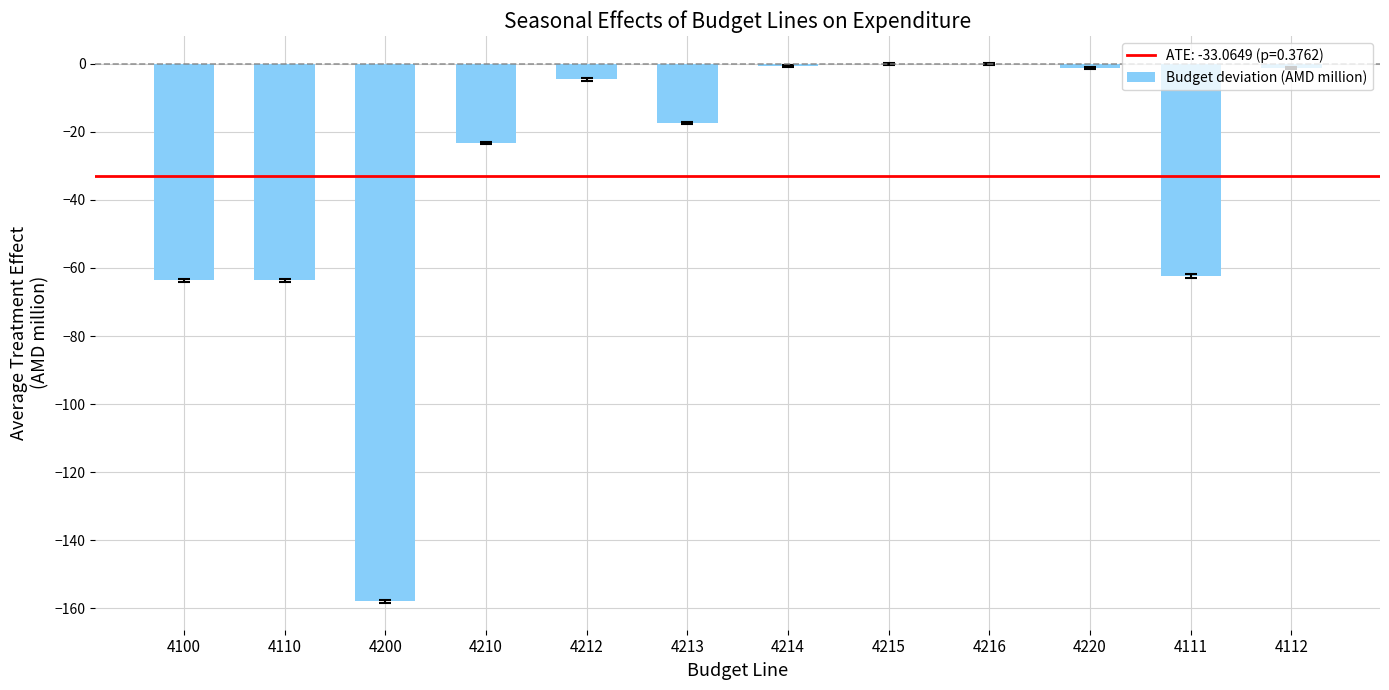

Is it true that the value at 4210 is -12.2?

False